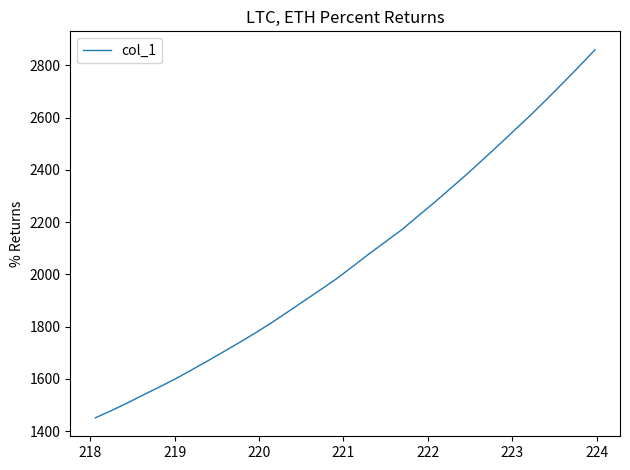

What is the difference between the maximum and minimum values?

1408.6